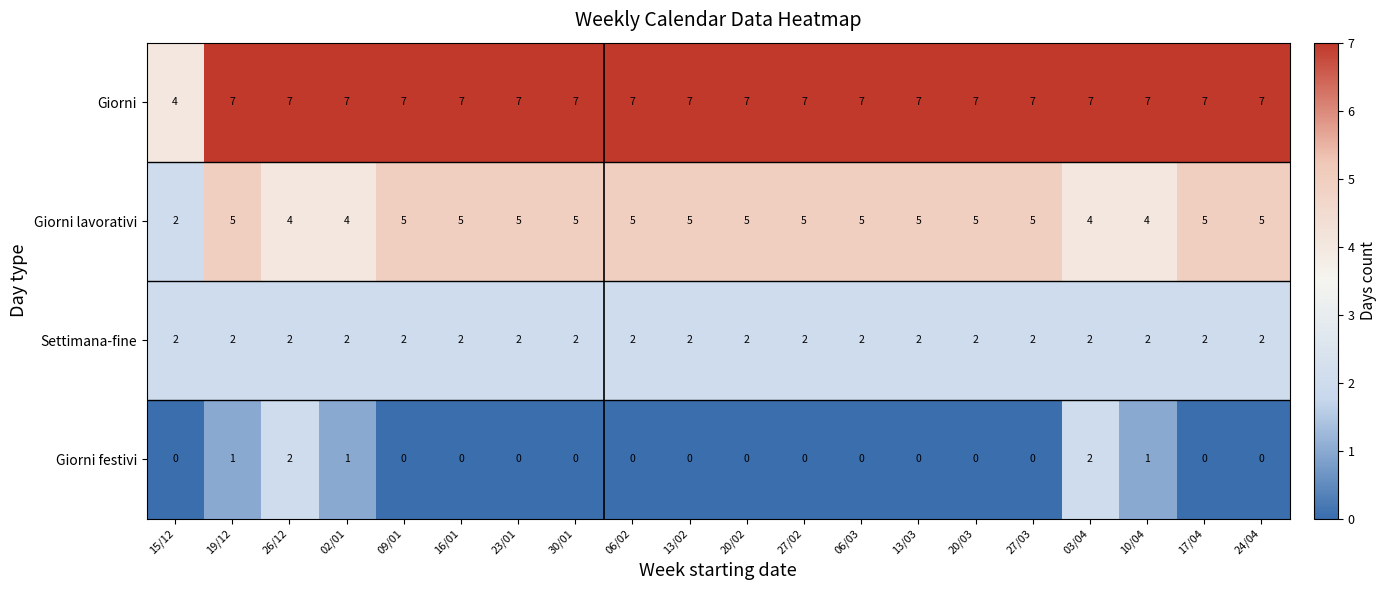

Count the number of data series in this chart.

4